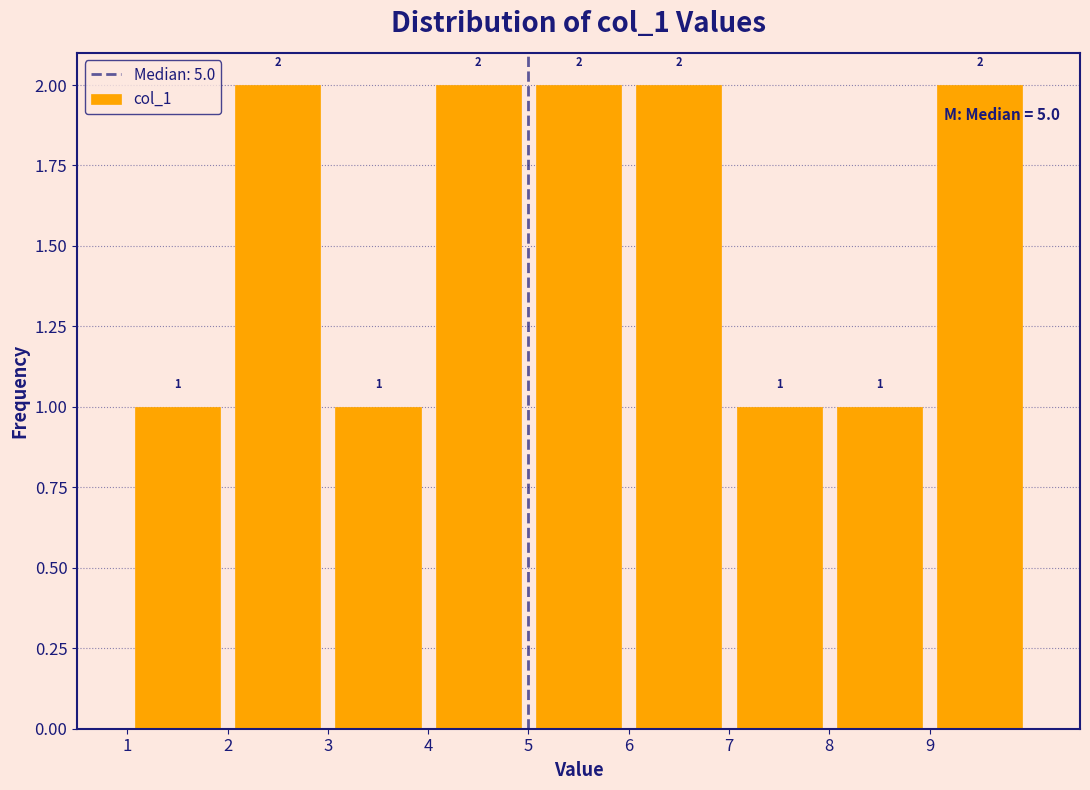

Reading left to right, list every bar in this chart as the range it spans on the x-axis followed by its height.

1 to 2: 1
2 to 3: 2
3 to 4: 1
4 to 5: 2
5 to 6: 2
6 to 7: 2
7 to 8: 1
8 to 9: 1
9 to 10: 2